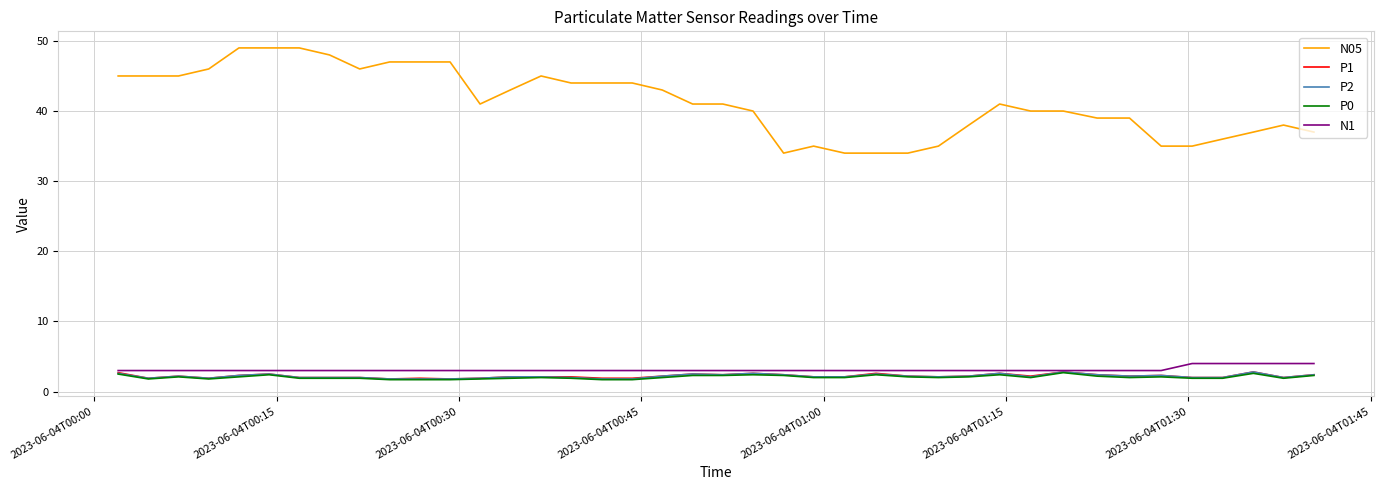

What is the smallest value displayed?

1.7